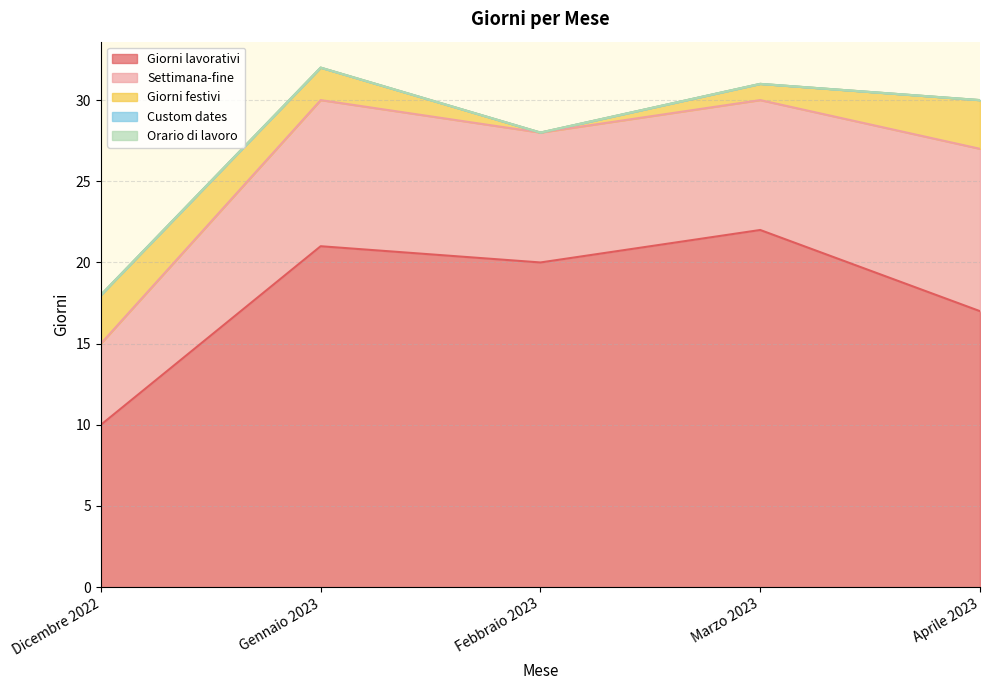

Which series has the largest total across all categories?

Giorni lavorativi